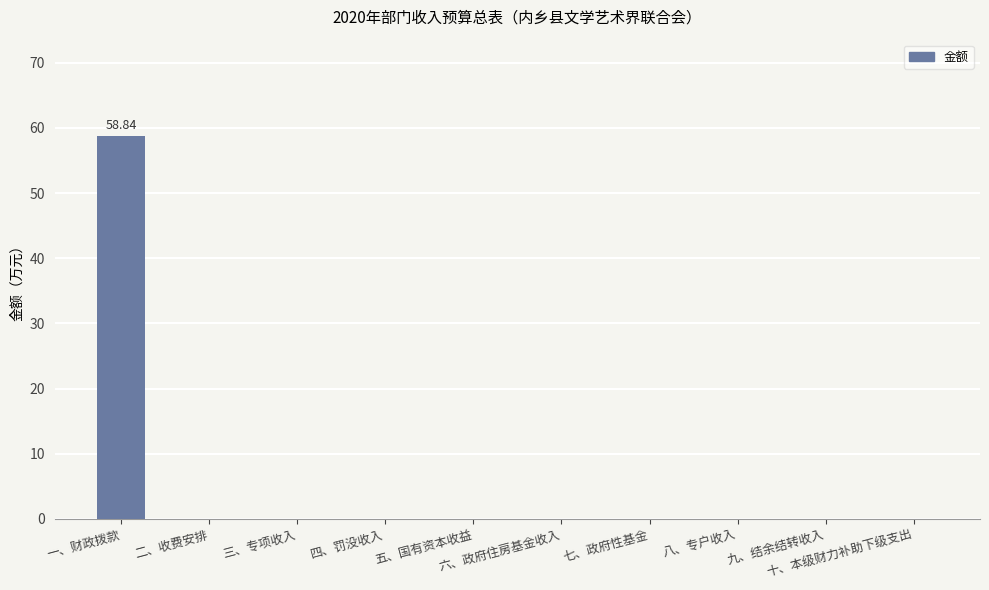

What is the sum of all values?

58.8